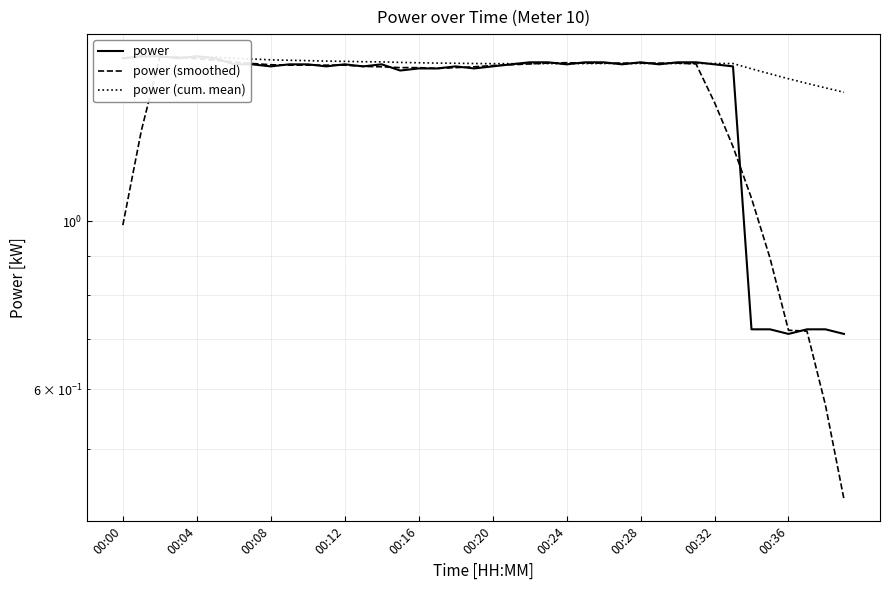

What position from the left is 17?

18